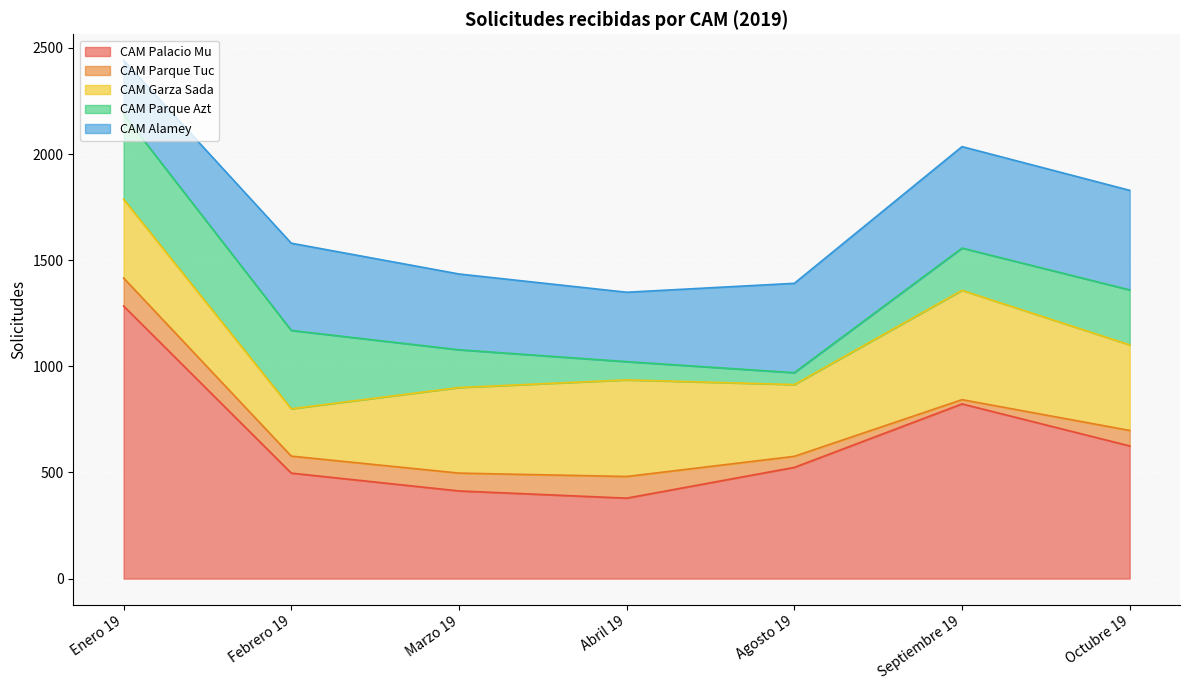

In CAM Garza Sada, how many points are lower than both neighbors (excluding endpoints)?

2